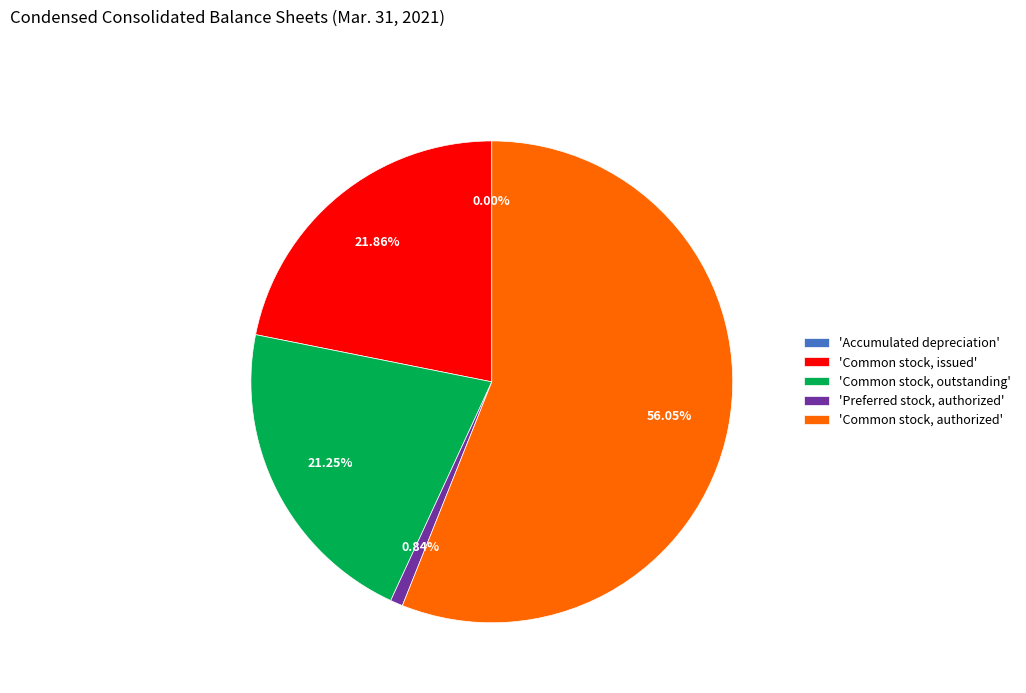

To the nearest percent, what is the average slice percentage?

20%